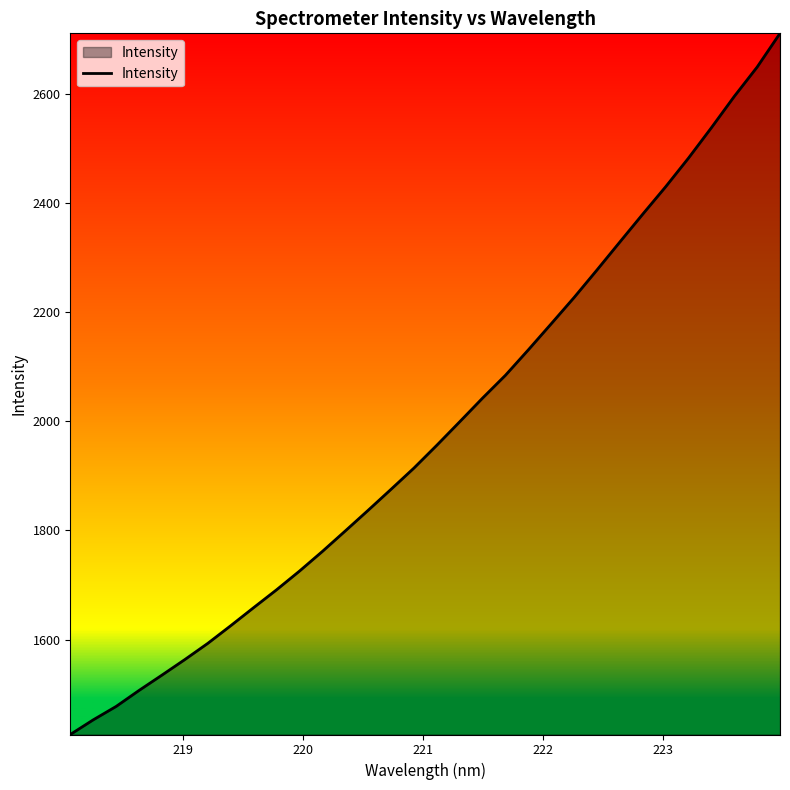

What is the difference between the maximum and minimum values?

1285.8